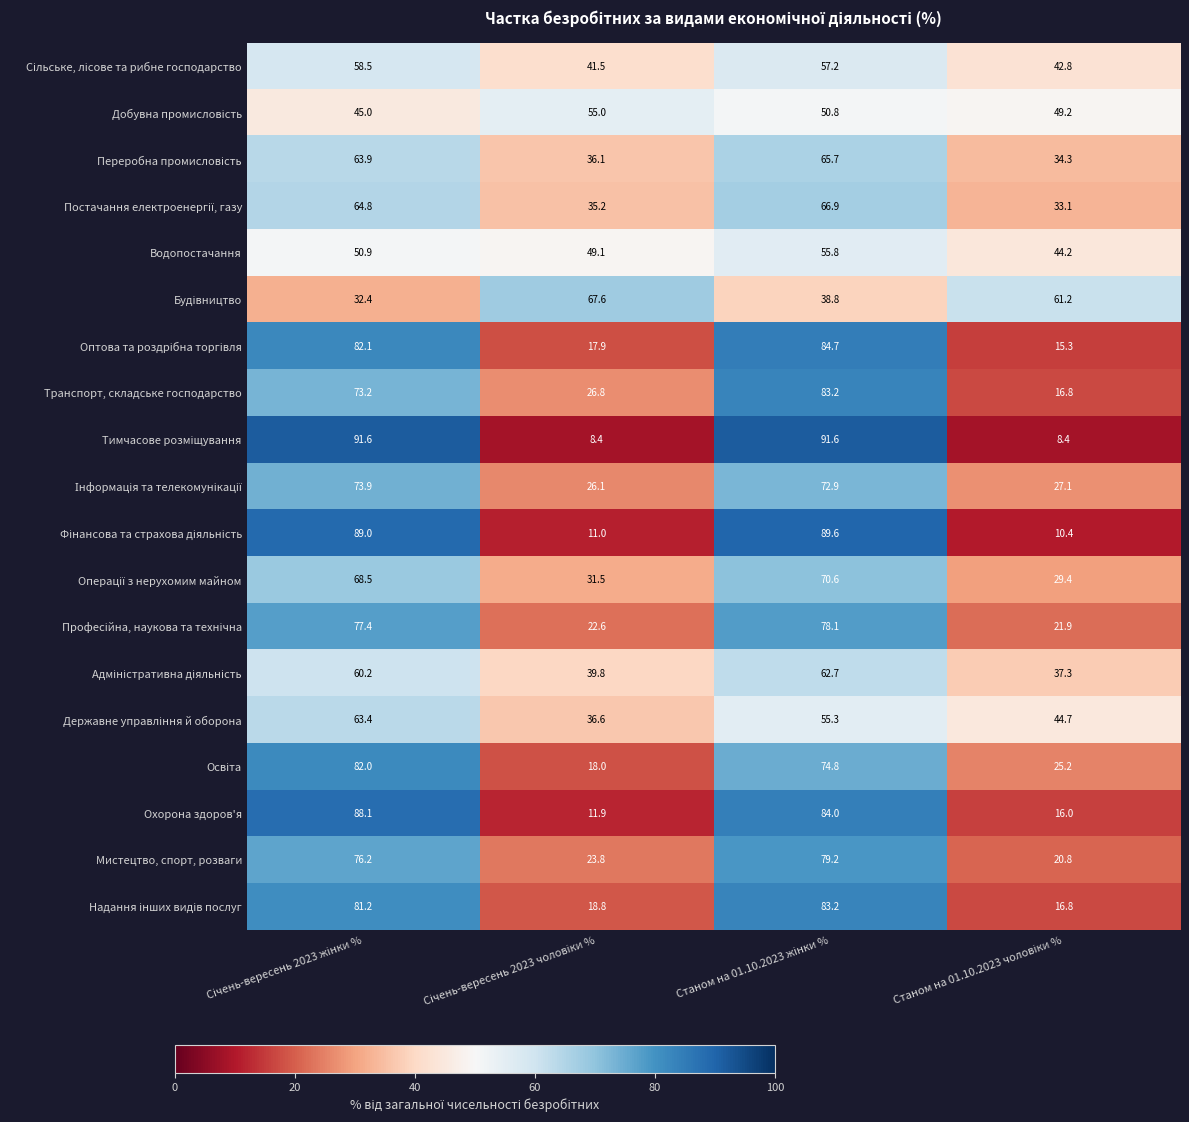

How many data points does each series have?

4